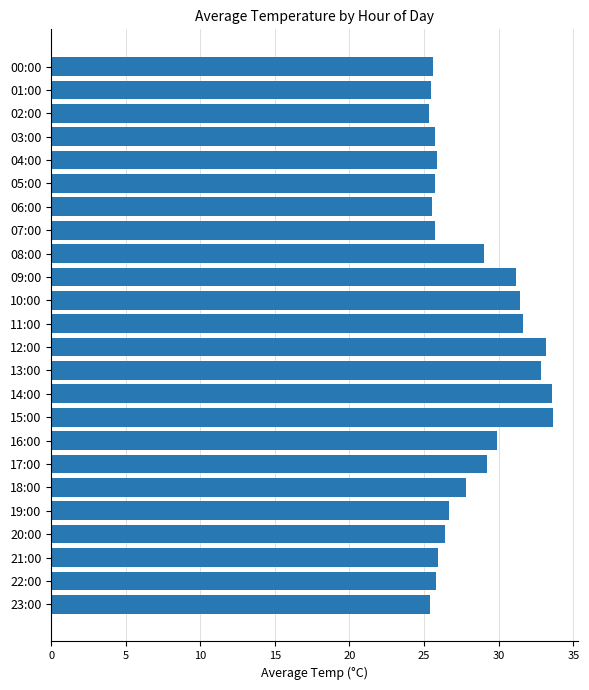

Are the bars grouped side by side (vs. stacked)?

No